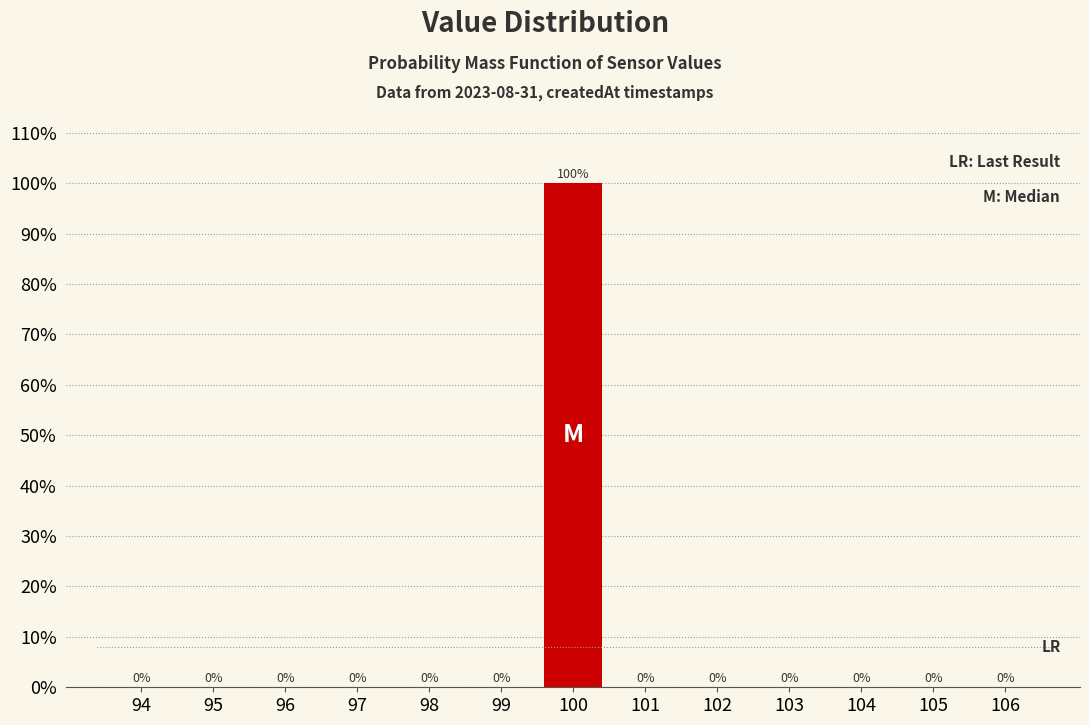

Reading right to left, extract all data points from this chart.

106=0	105=0	104=0	103=0	102=0	101=0	100=100	99=0	98=0	97=0	96=0	95=0	94=0